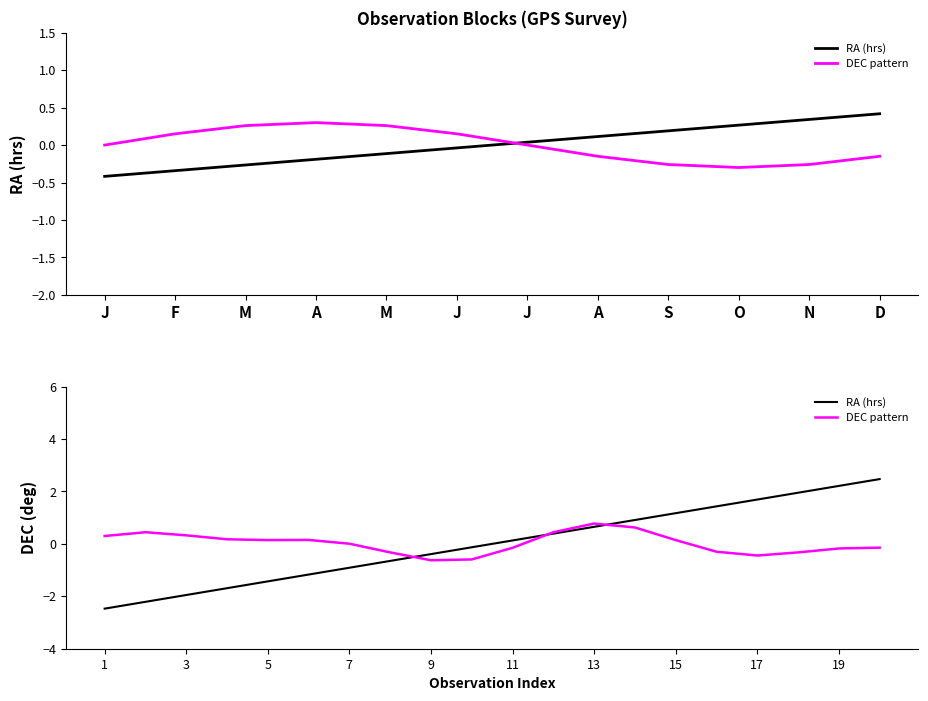

Reading left to right, extract all data points from this chart.

RA (hrs): -2.5	-2.2	-2.0	-1.7	-1.4	-1.2	-0.9	-0.7	-0.4	-0.1	0.1	0.4	0.7	0.9	1.2	1.4	1.7	2.0	2.2	2.5
DEC pattern: 0.3	0.4	0.3	0.2	0.1	0.2	0.0	-0.3	-0.6	-0.6	-0.2	0.4	0.8	0.6	0.1	-0.3	-0.4	-0.3	-0.2	-0.1